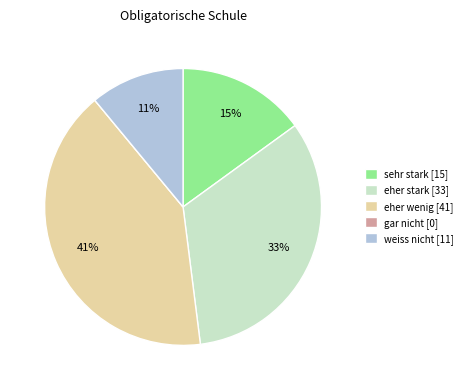

To the nearest percent, what is the difference between the sehr stark [15] and eher stark [33] slice percentages?

18%